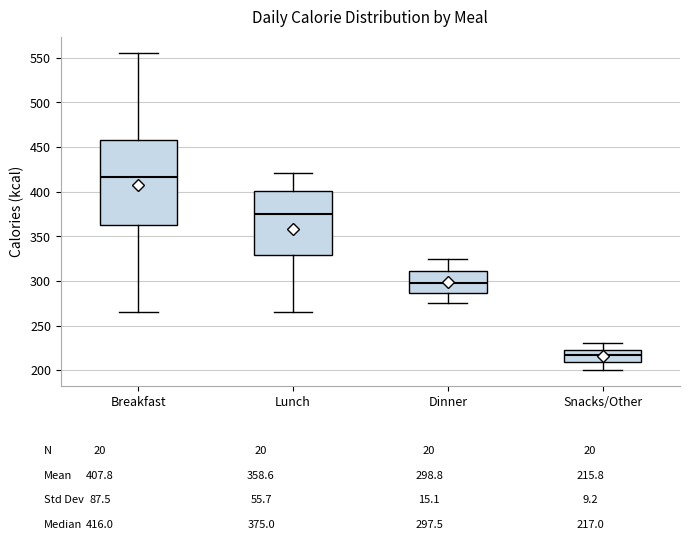

Which box is the tallest, from its lower edge to its upper edge?

Breakfast